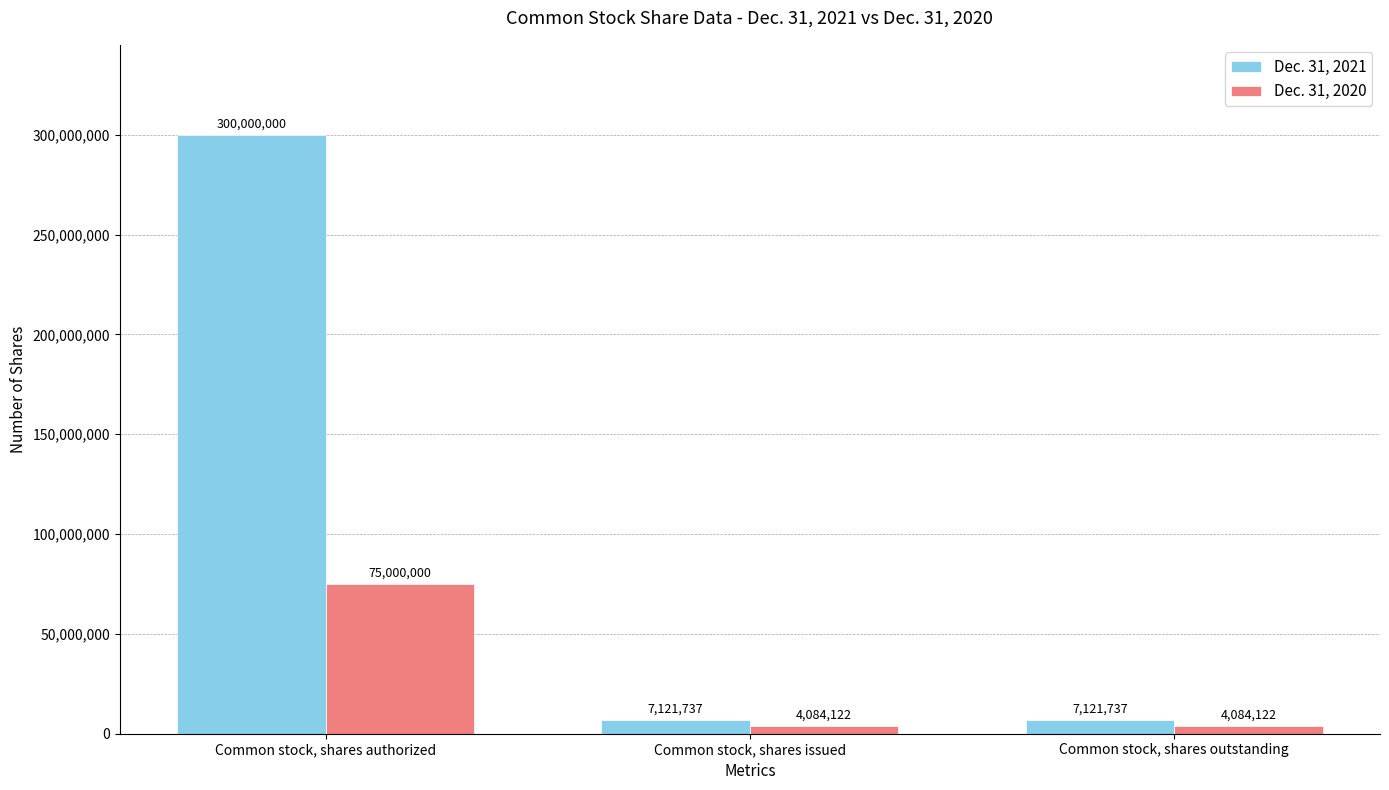

How many distinct data groups are displayed?

2